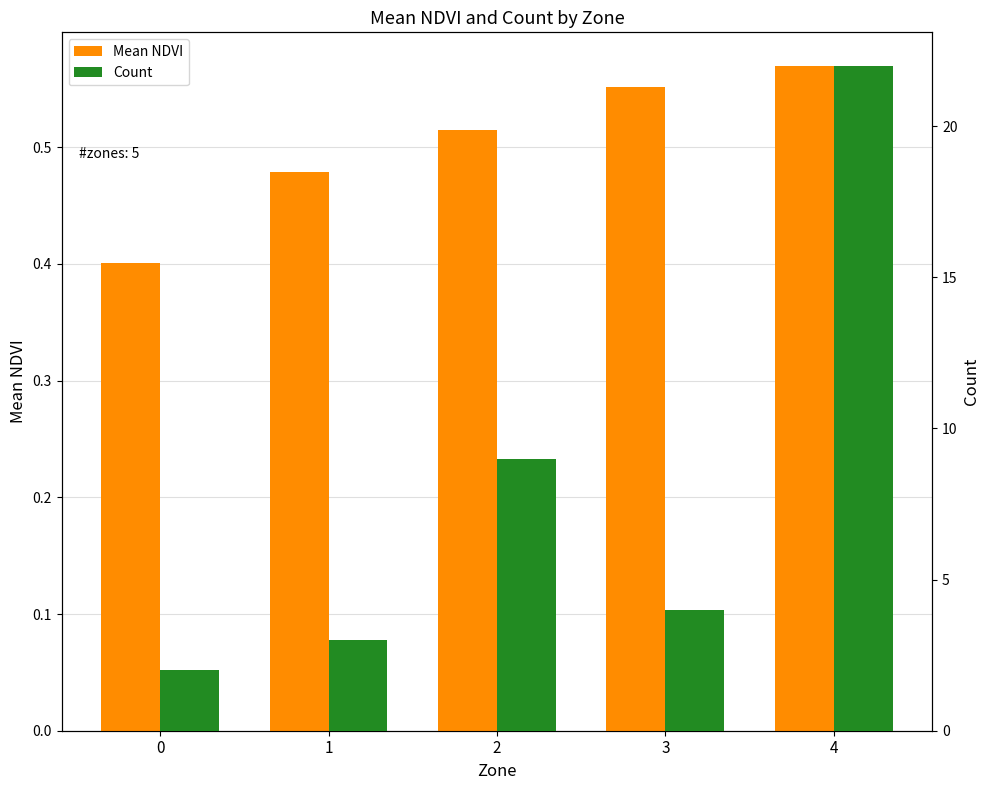

Reading left to right, transcribe all the data shown in this chart.

Mean NDVI: 0.4	0.5	0.5	0.6	0.6
Count: 2.0	3.0	9.0	4.0	22.0